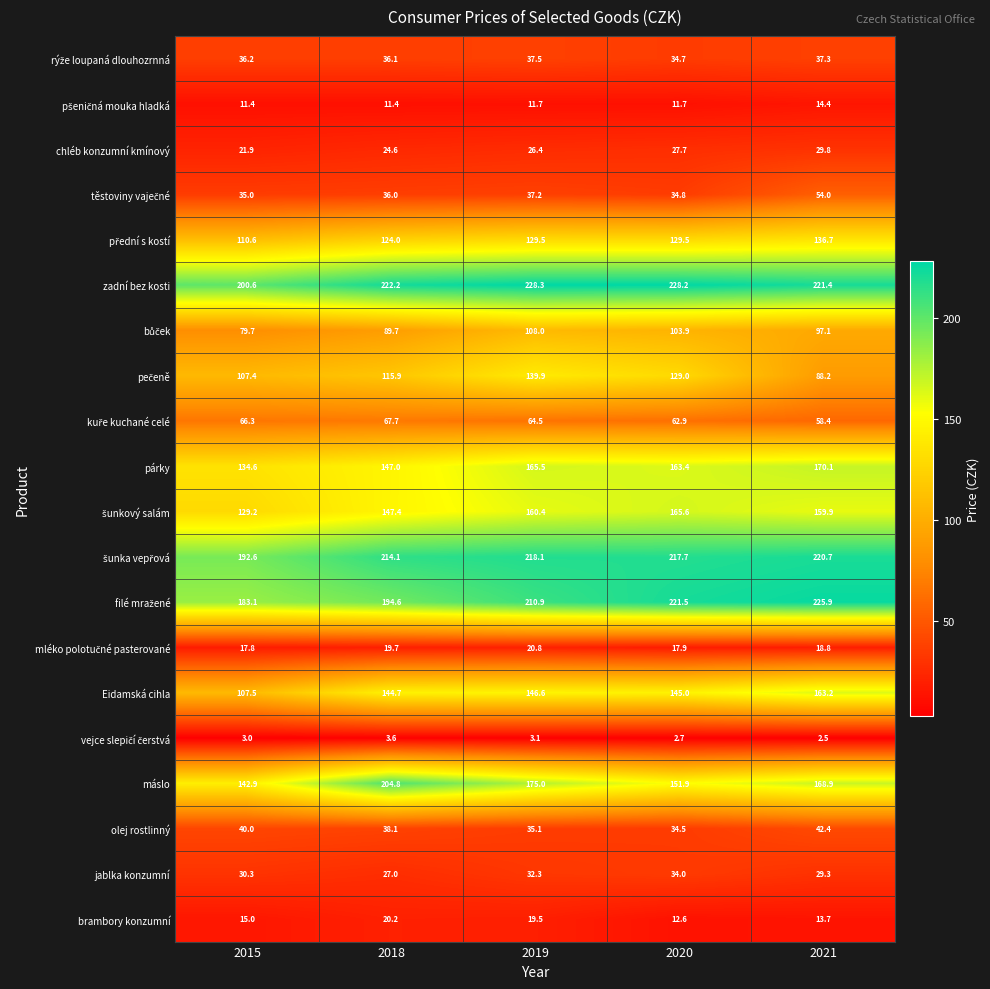

How many categories are shown in the chart?

5